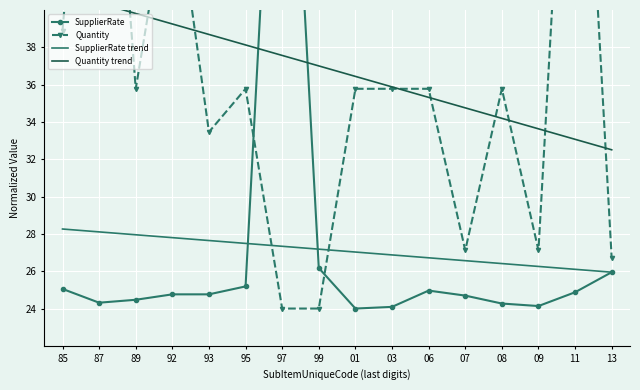

At which category does SupplierRate reach its first local valley?

87